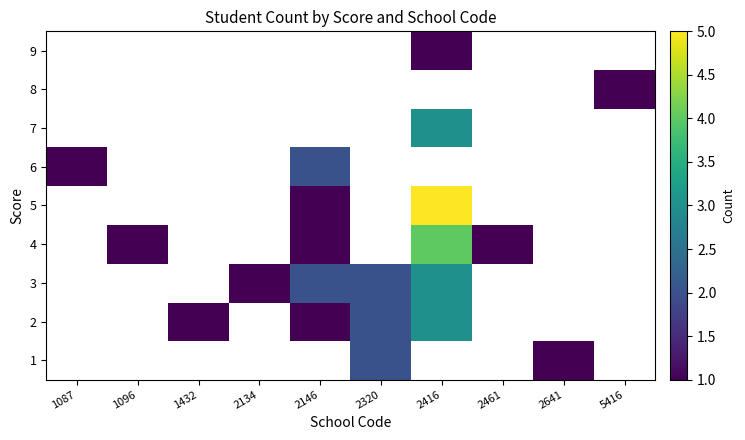

Reading left to right, list all the values displayed in this chart.

1: 1087=0	1096=0	1432=0	2134=0	2146=0	2320=2	2416=0	2461=0	2641=1	5416=0
2: 1087=0	1096=0	1432=1	2134=0	2146=1	2320=2	2416=3	2461=0	2641=0	5416=0
3: 1087=0	1096=0	1432=0	2134=1	2146=2	2320=2	2416=3	2461=0	2641=0	5416=0
4: 1087=0	1096=1	1432=0	2134=0	2146=1	2320=0	2416=4	2461=1	2641=0	5416=0
5: 1087=0	1096=0	1432=0	2134=0	2146=1	2320=0	2416=5	2461=0	2641=0	5416=0
6: 1087=1	1096=0	1432=0	2134=0	2146=2	2320=0	2416=0	2461=0	2641=0	5416=0
7: 1087=0	1096=0	1432=0	2134=0	2146=0	2320=0	2416=3	2461=0	2641=0	5416=0
8: 1087=0	1096=0	1432=0	2134=0	2146=0	2320=0	2416=0	2461=0	2641=0	5416=1
9: 1087=0	1096=0	1432=0	2134=0	2146=0	2320=0	2416=1	2461=0	2641=0	5416=0